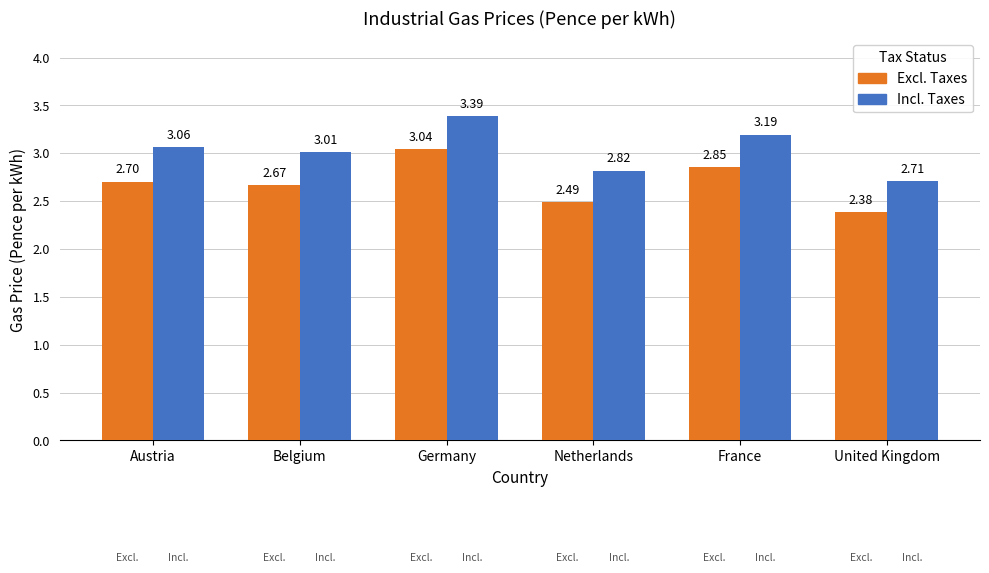

Read the Incl. Taxes value at France.

3.2